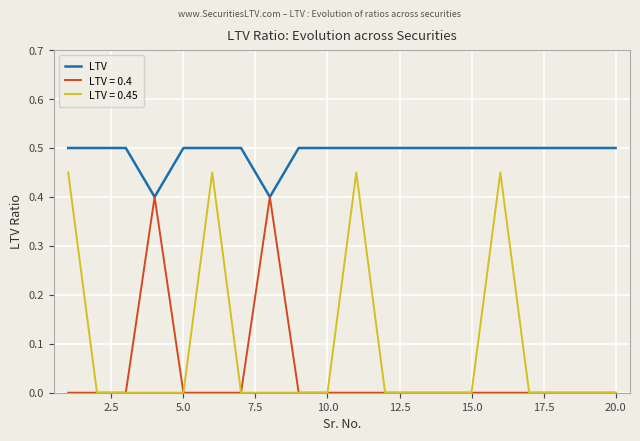

Rank the series by their maximum value, from lowest to highest.

LTV = 0.4, LTV = 0.45, LTV